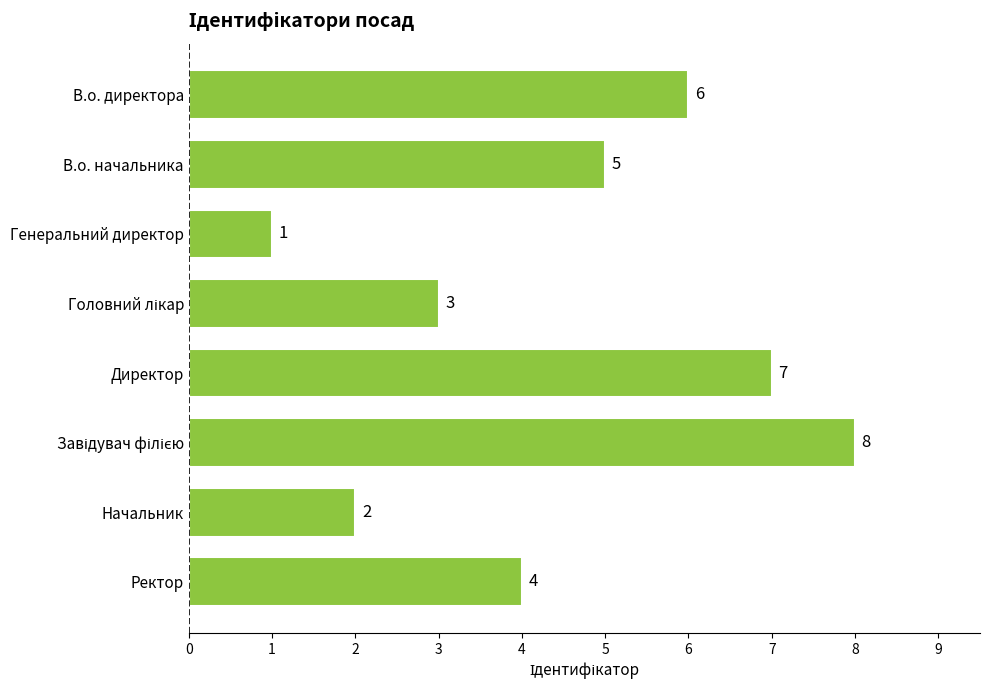

What position from the bottom is Начальник?

2